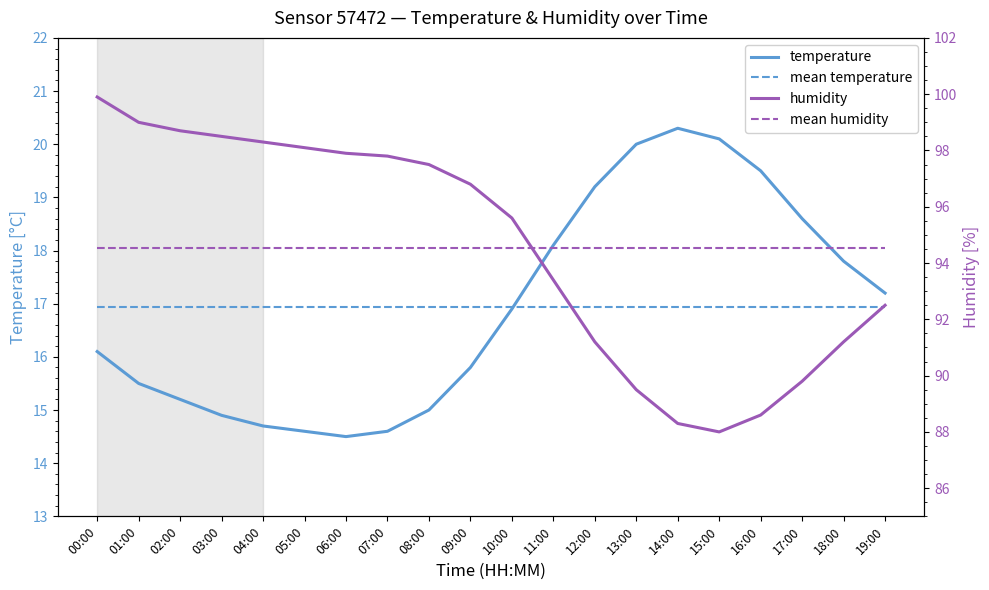

At which label does temperature first exceed 16?

00:00